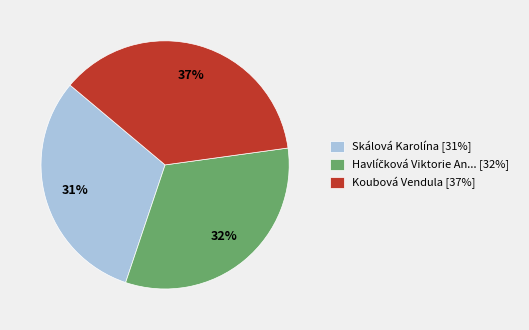

To the nearest percent, what percentage of the pie is Skálová Karolína [31%]?

31%